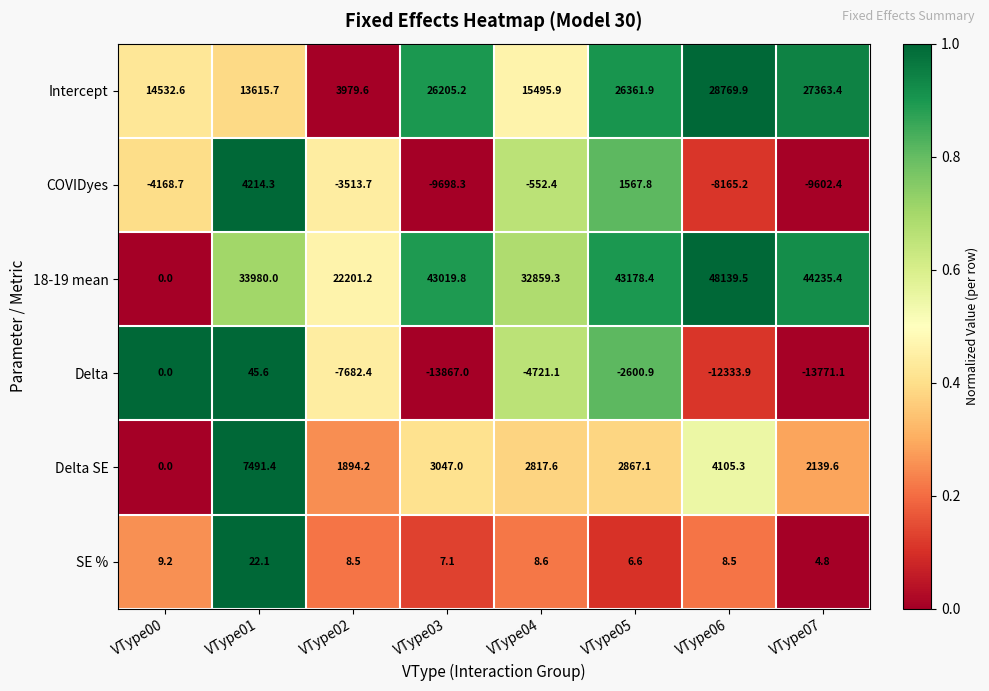

What is the sum of the Delta values at VType04 and VType02?

-12403.5